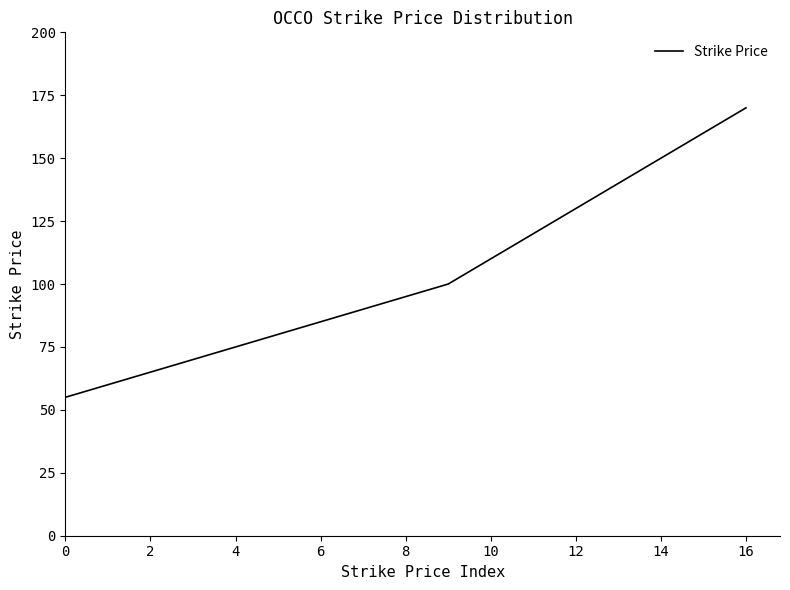

What is the maximum value shown in the chart?

170